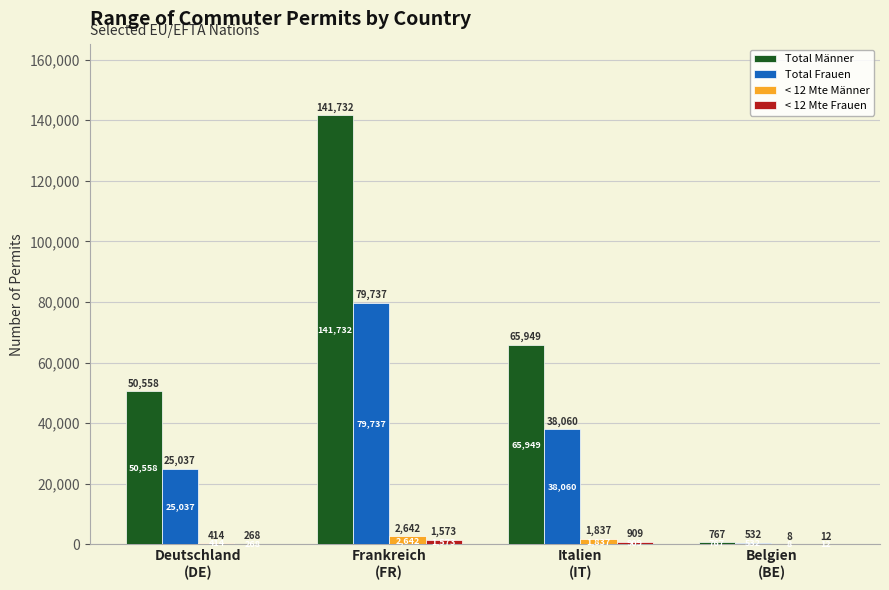

Which series has the largest range (max minus min)?

Total Männer